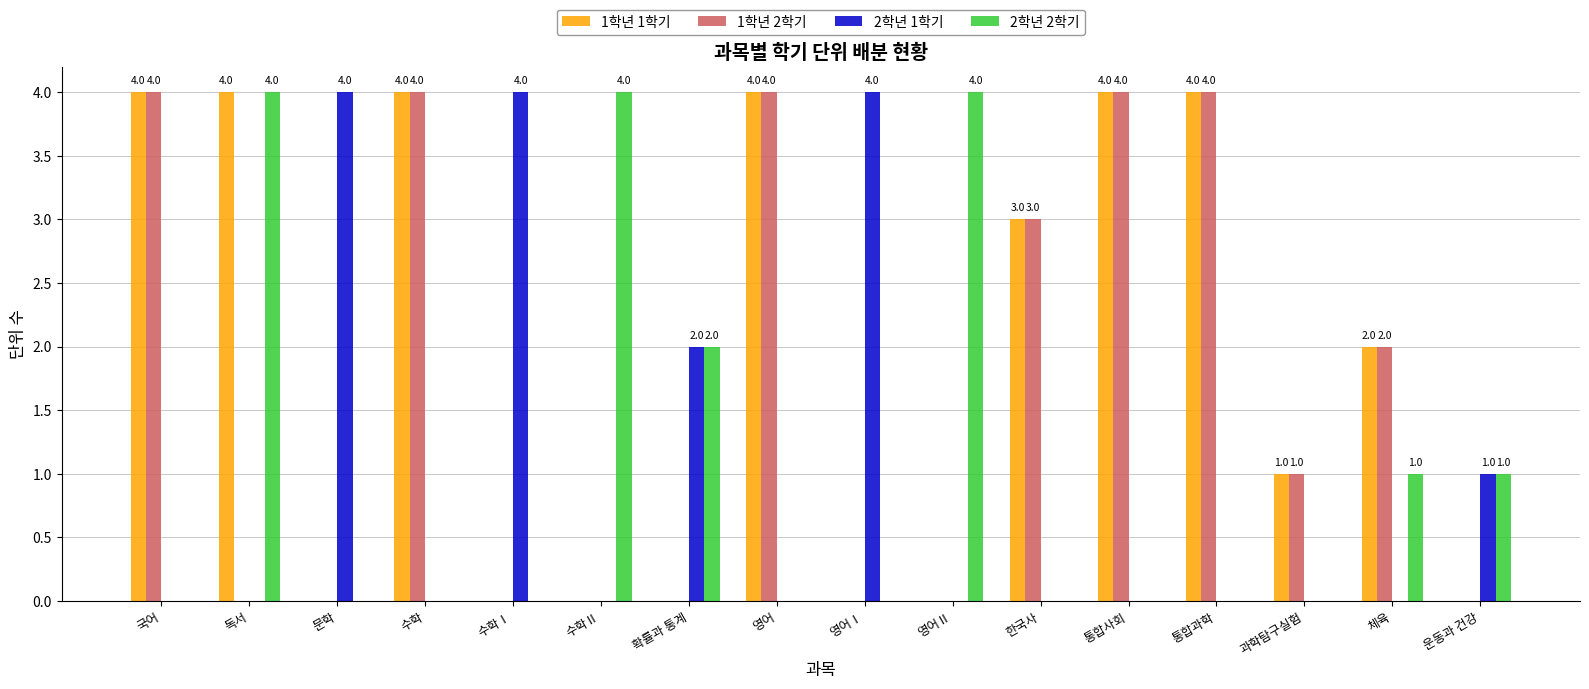

Count the number of categories in the chart.

16